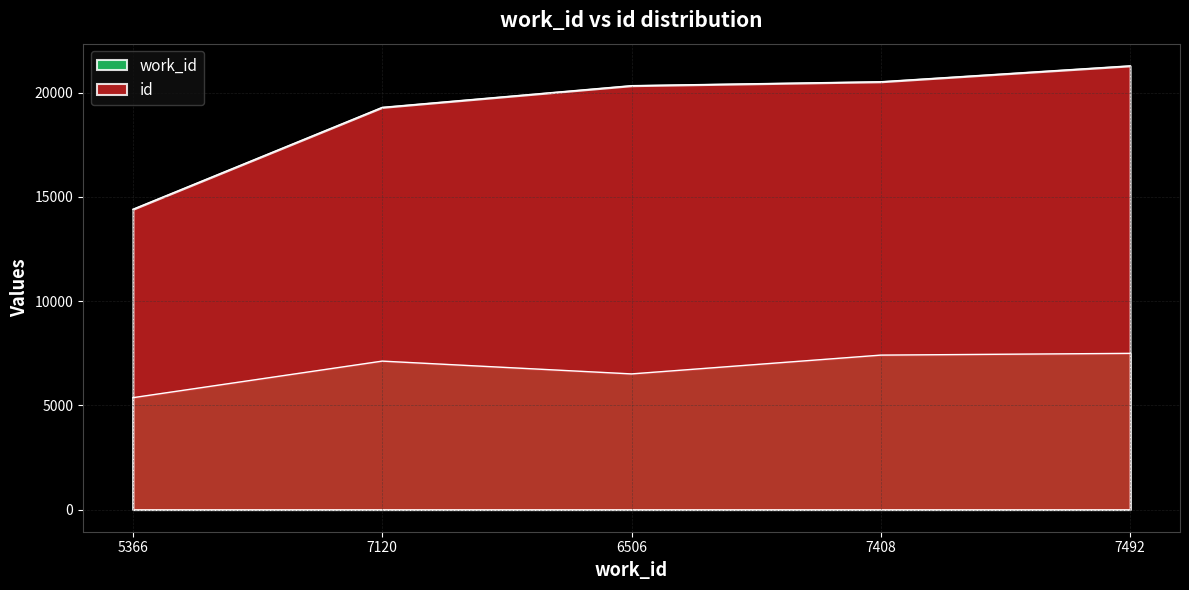

Which series has the widest spread of values?

id